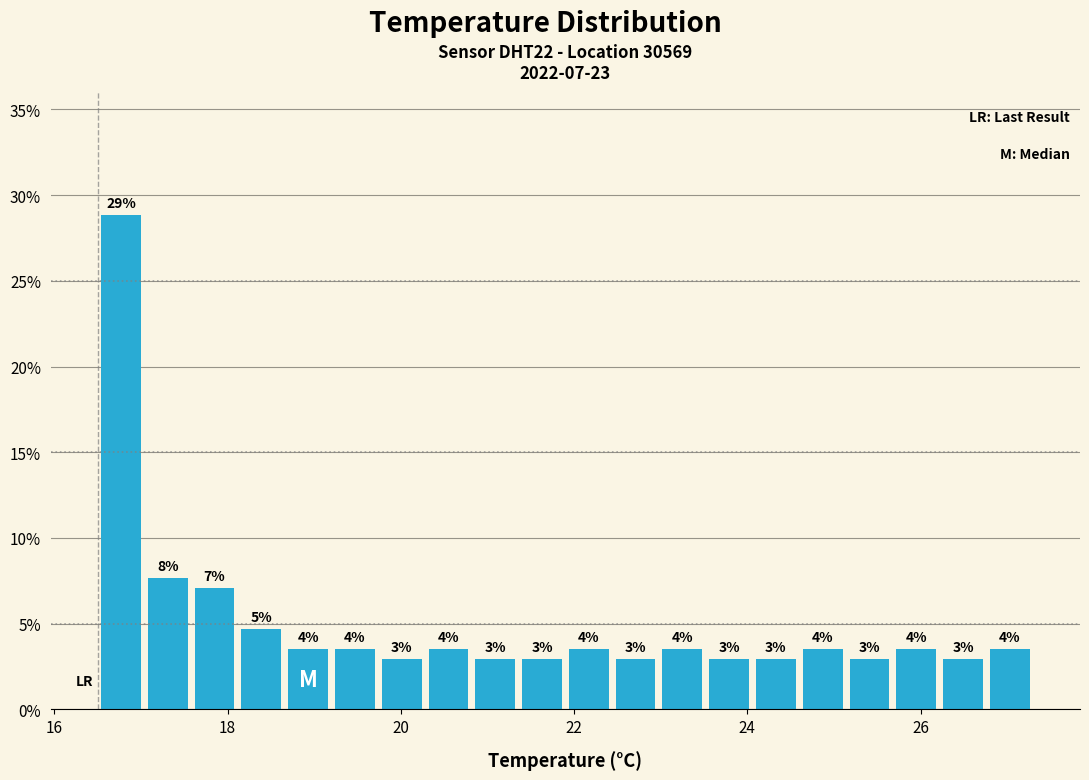

Read against the x-axis, roughly where is the centre of the tallest bar?

16.8